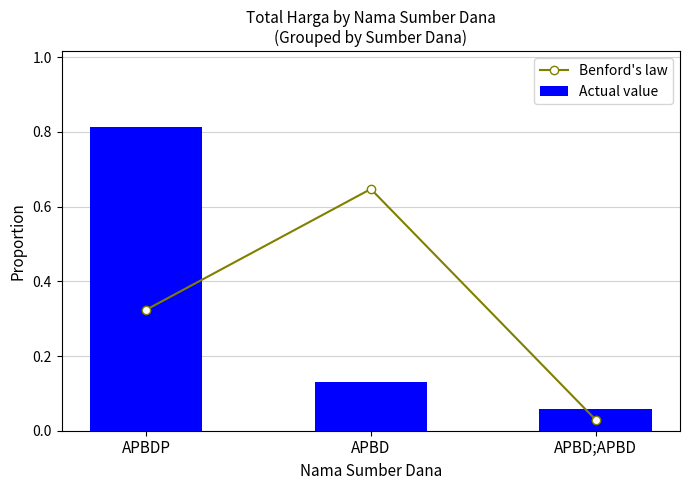

Is the value of Actual value at APBD;APBD greater than the value of Benford's law at APBDP?

No